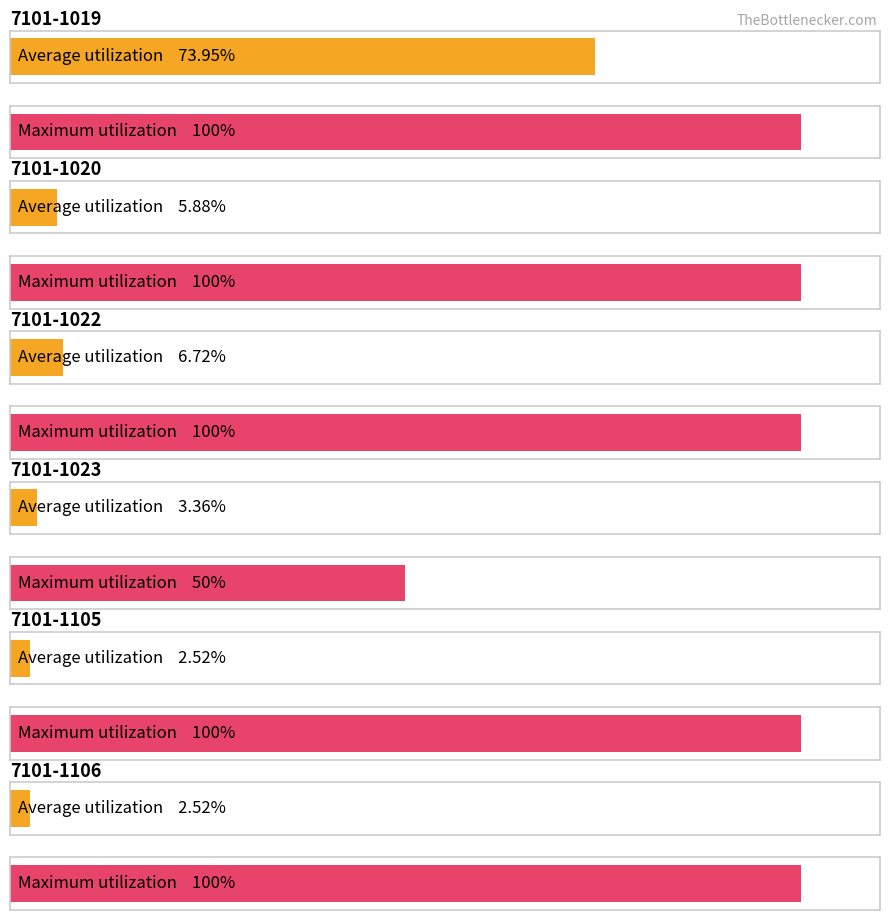

At how many categories does at least one series exceed 9?

6